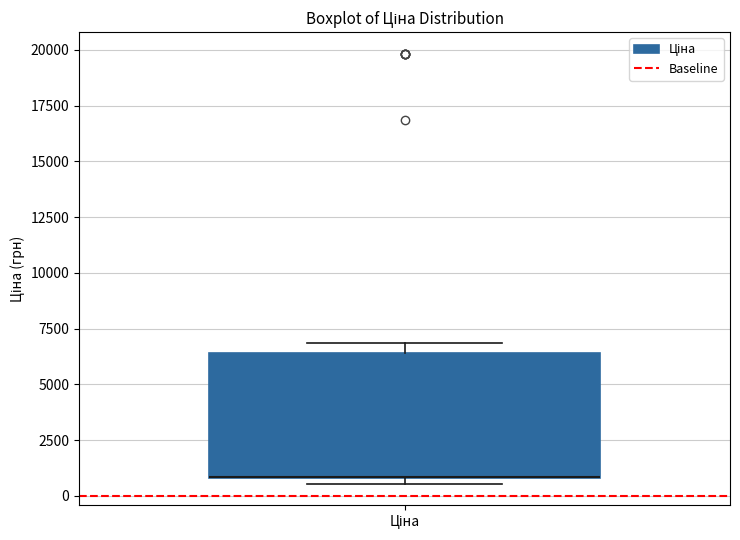

Where is the lower edge of the box for Ціна on the y-axis? The values are not printed on the chart, so give them approximately, as read against the axis.

1000